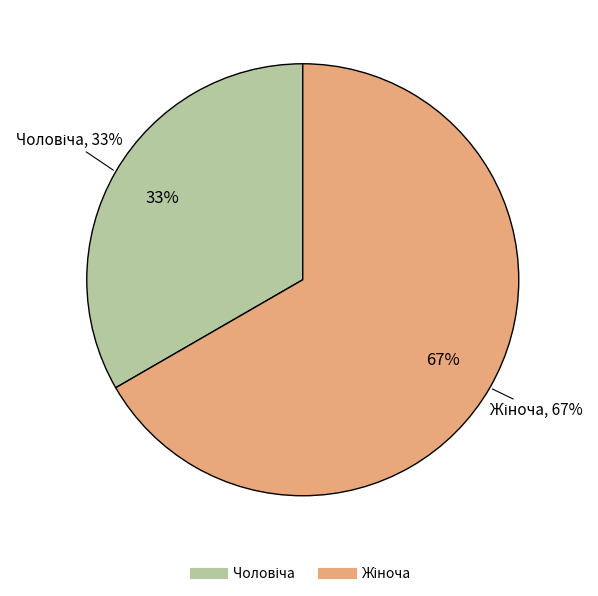

Which category has the smallest portion of the pie?

Чоловіча